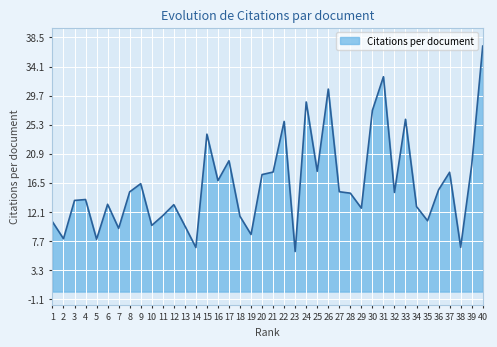

Does the chart have visible grid lines?

Yes